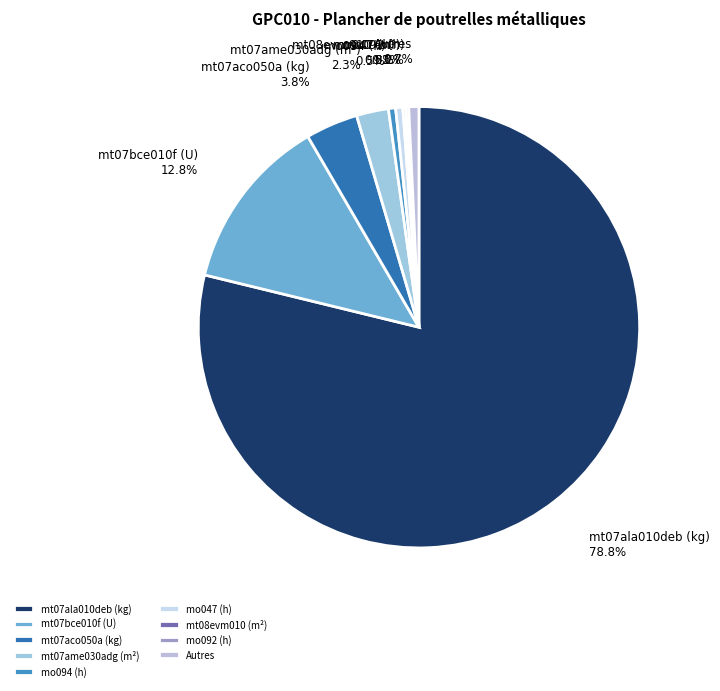

Which category has the biggest portion of the pie?

mt07ala010deb (kg)